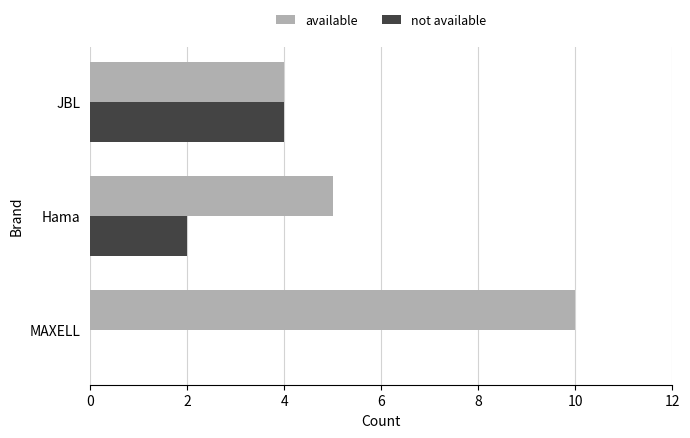

What are all the series names shown in the legend?

available, not available